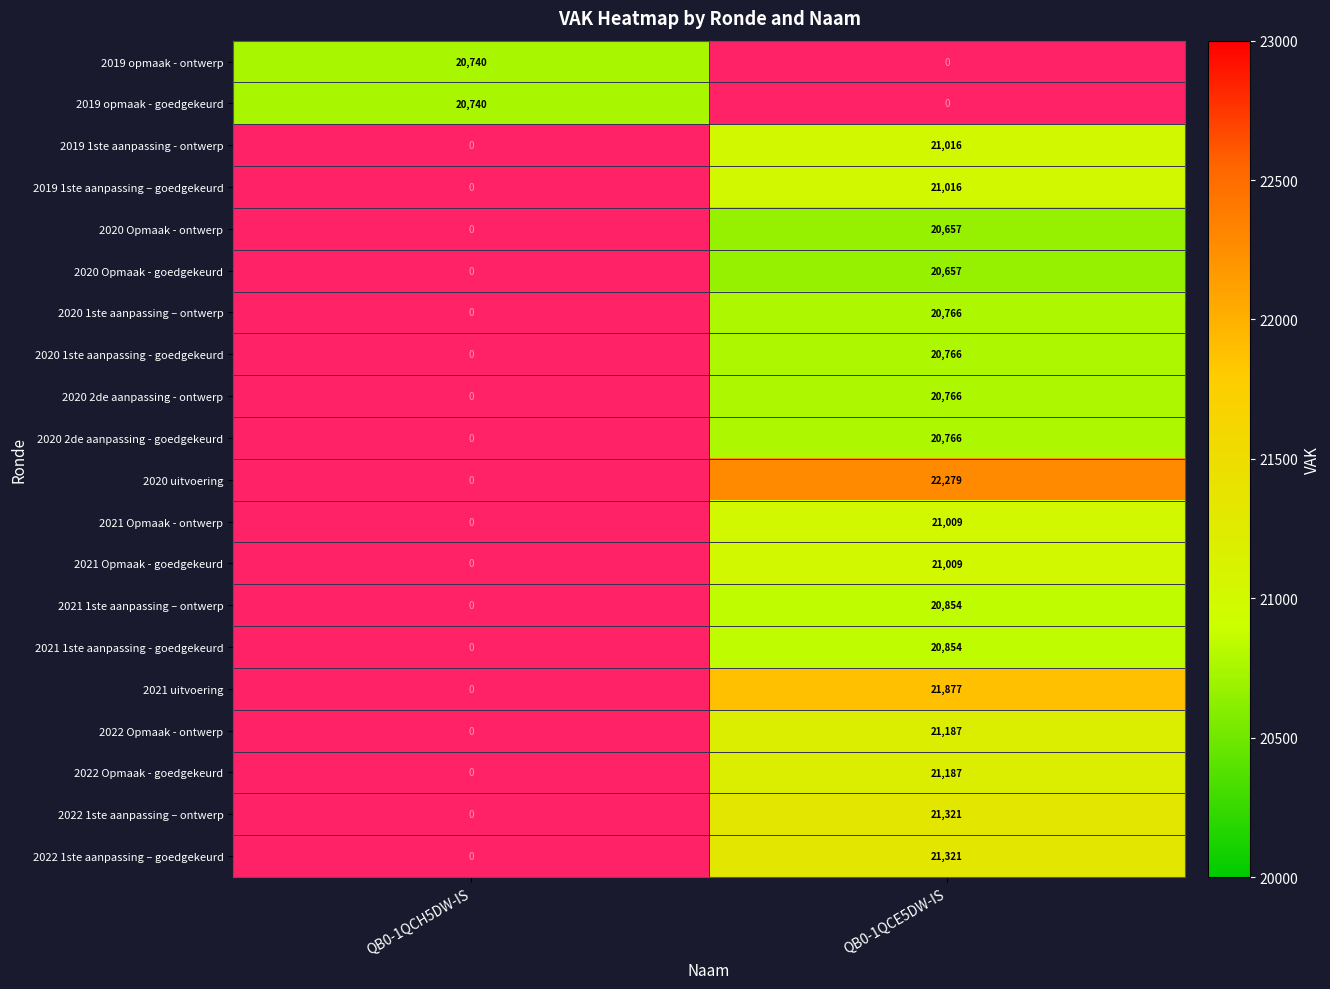

The 2019 opmaak - ontwerp series shows 11601 at QB0-1QCH5DW-IS. True or false?

False